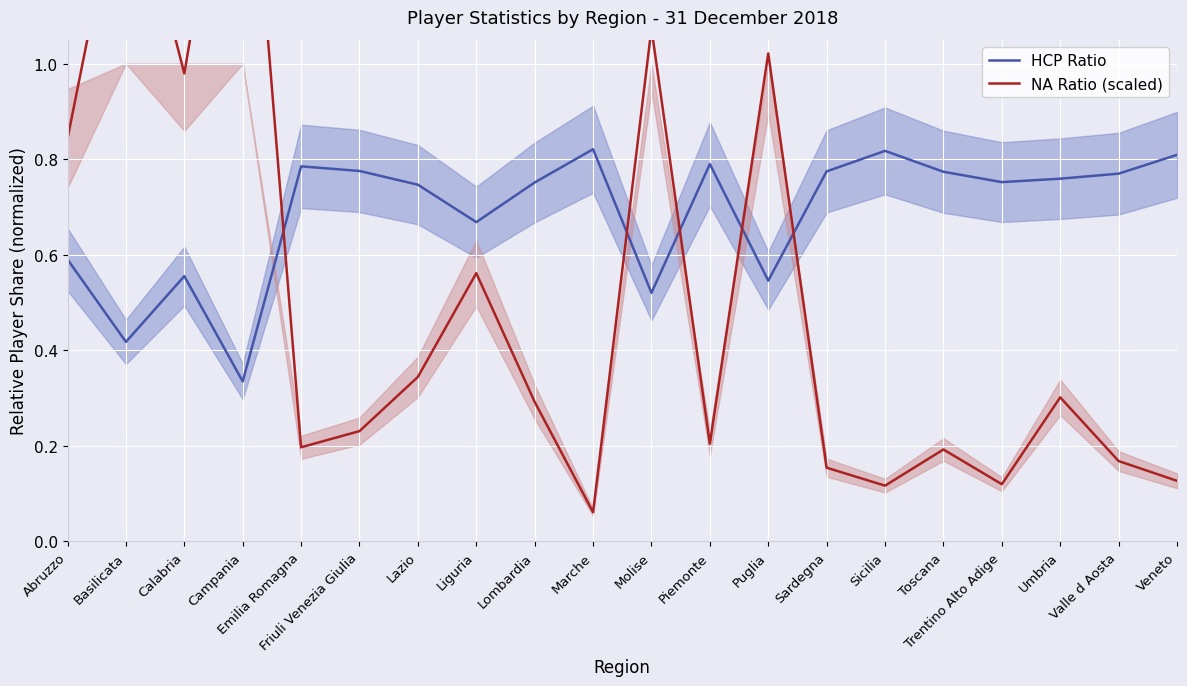

What is the maximum value shown in the chart?

1.7